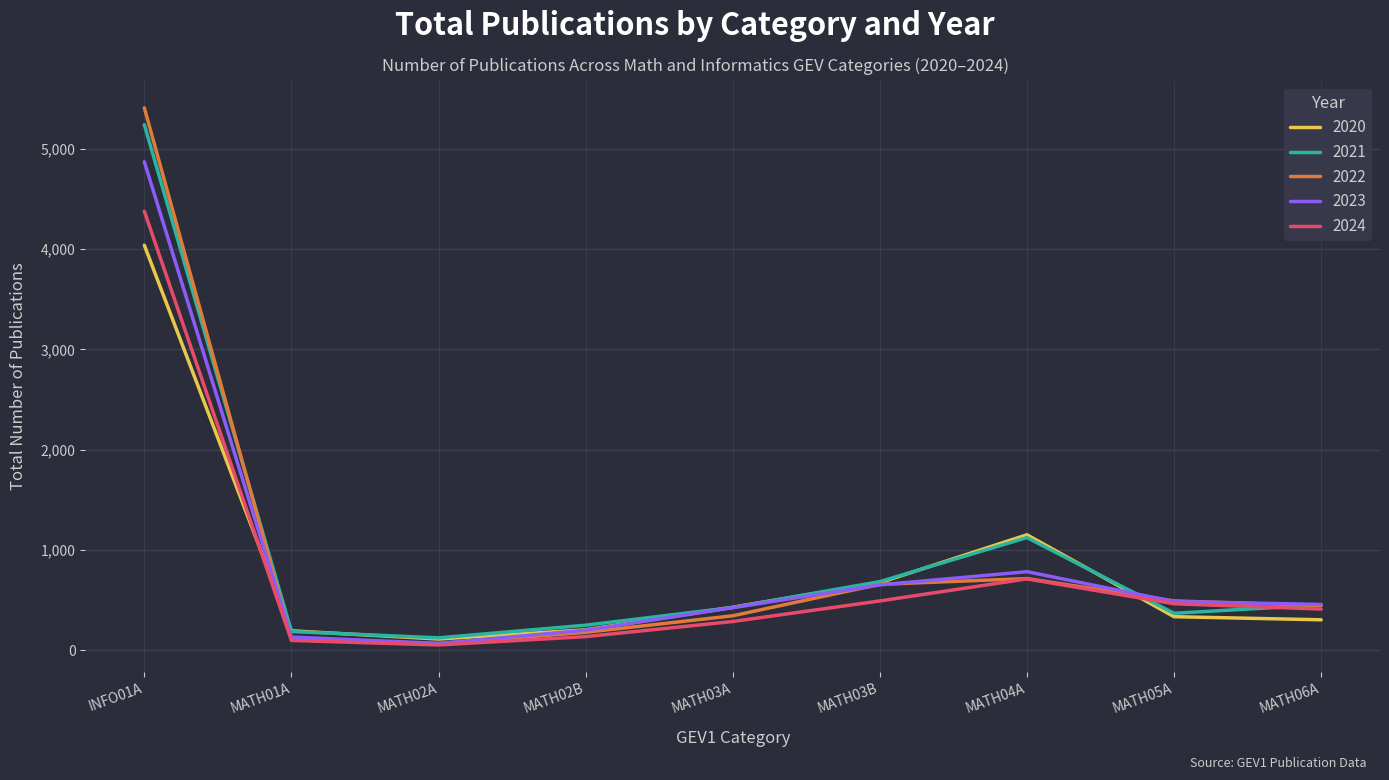

How many lines are shown in the chart?

5